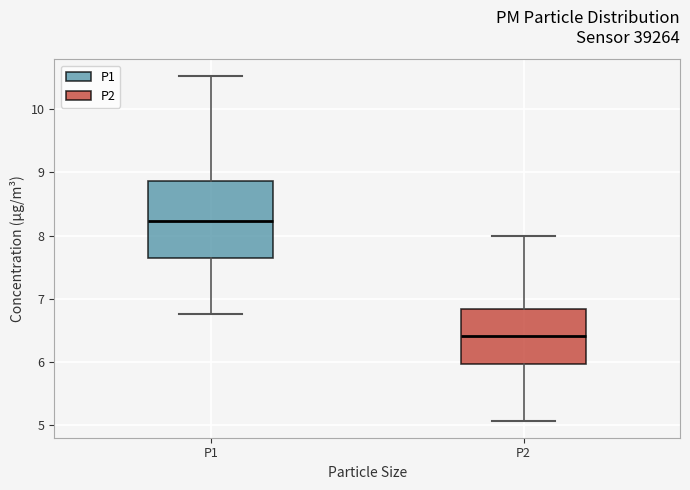

Reading left to right, read every box against the y-axis: the position of its median line, the range the box covers, and the ends of its whiskers. The values are not printed on the chart, so give them approximately, as read against the axis.

P1: median 8.2, box 7.7 to 8.9, whiskers 6.8 to 10.5
P2: median 6.4, box 6.0 to 6.8, whiskers 5.1 to 8.0